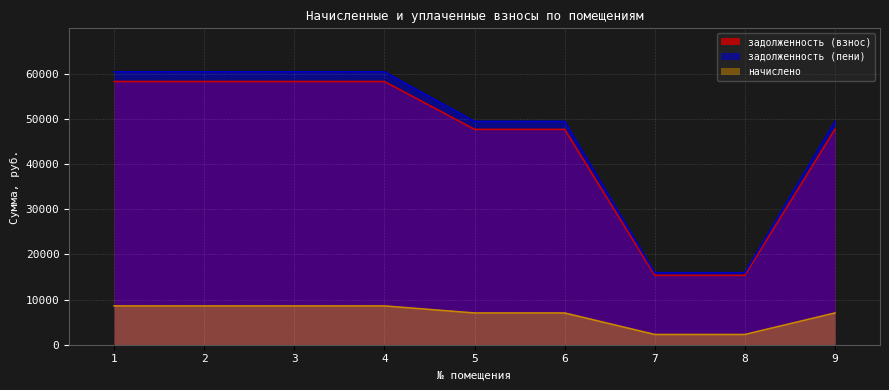

True or false: начислено and задолженность (пени) intersect in this chart.

False